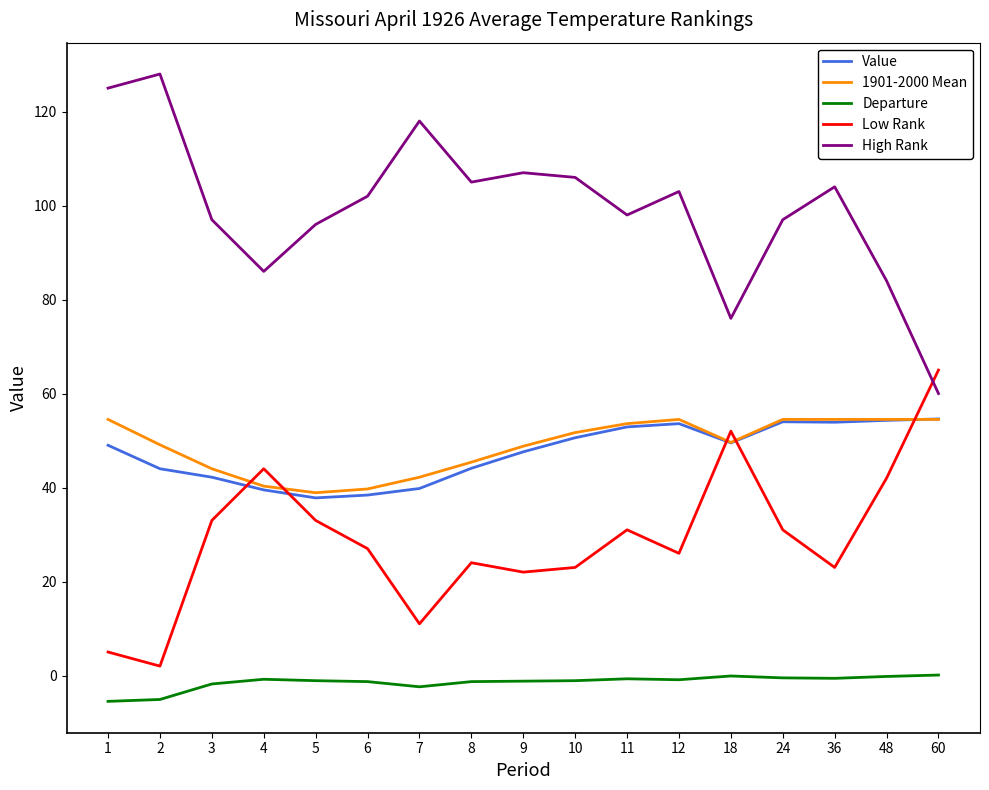

What is the approximate value of 1901-2000 Mean at 4?

40.3